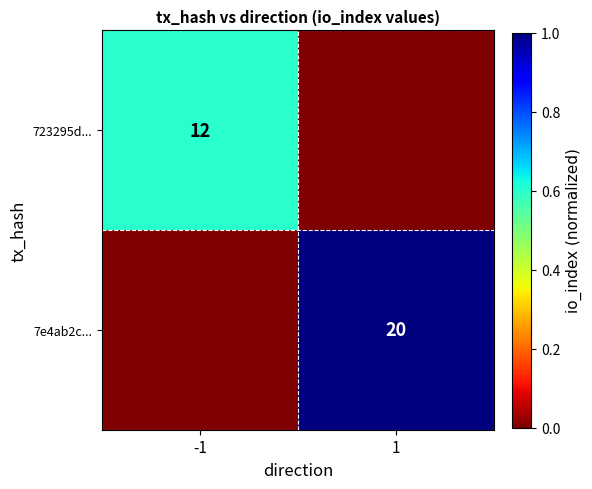

Is it true that 723295d... equals 12 at -1?

True